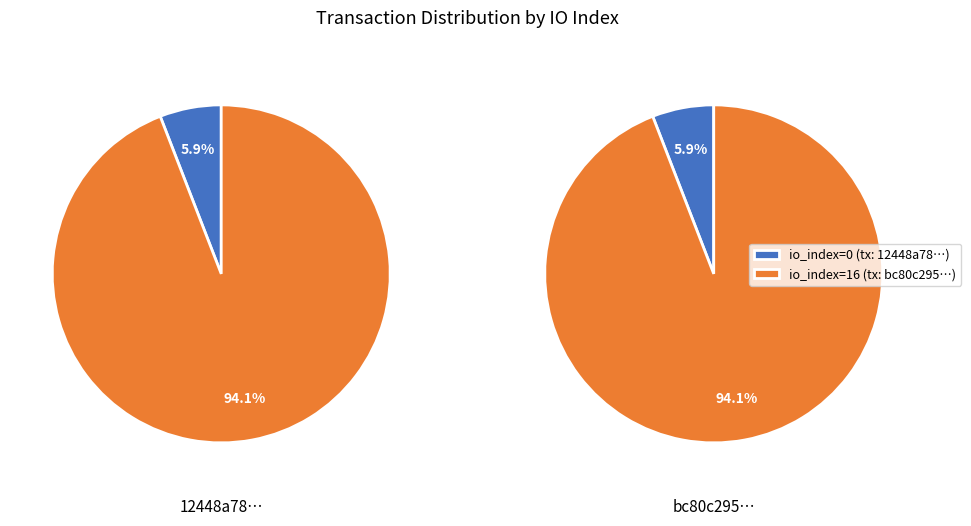

Which has a higher value, io_index=0 or io_index=16?

io_index=16